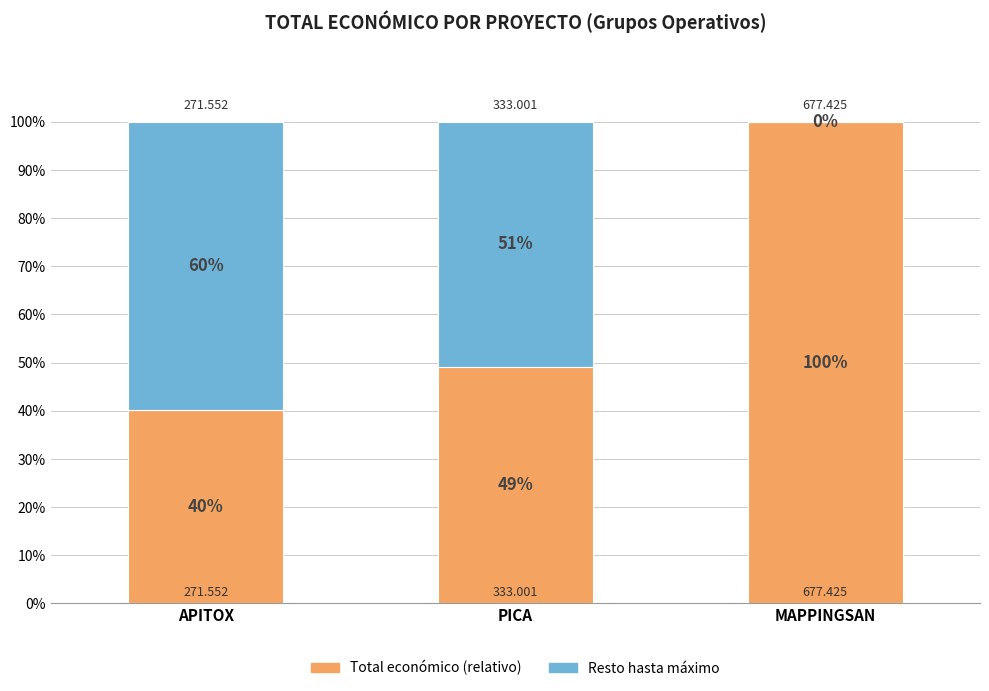

Are the bars grouped side by side (vs. stacked)?

No